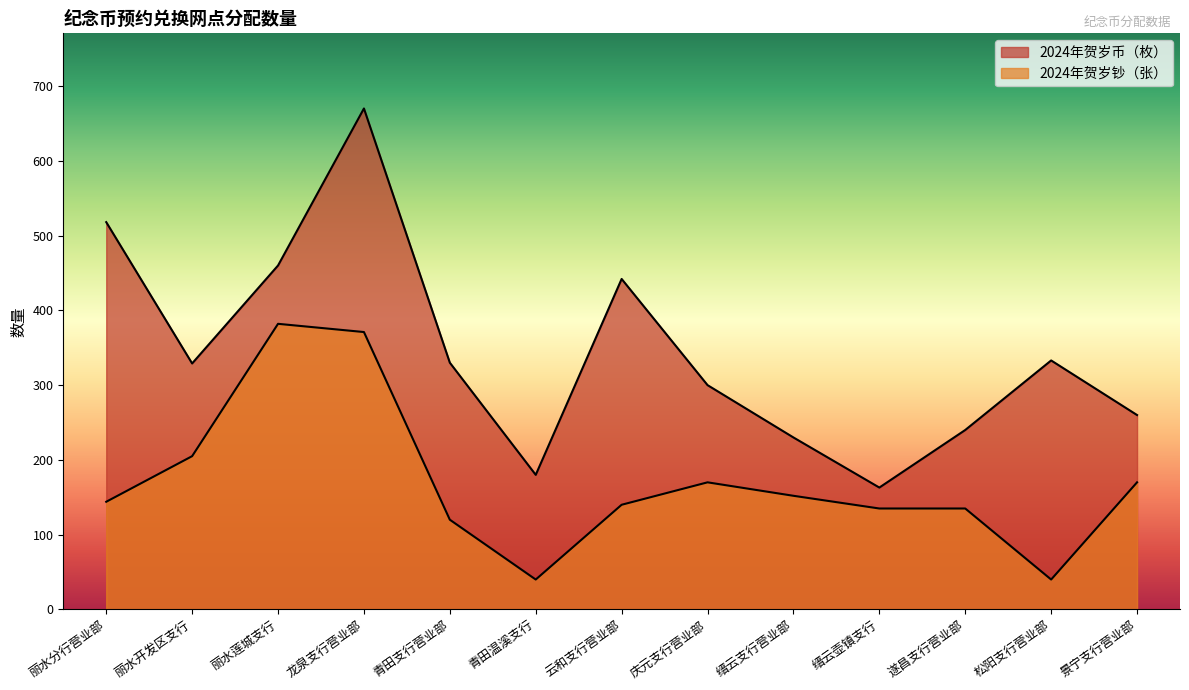

Reading left to right, what are all the values shown in this chart?

2024年贺岁币（枚）: 丽水分行营业部=518	丽水开发区支行=329	丽水莲城支行=460	龙泉支行营业部=670	青田支行营业部=330	青田温溪支行=180	云和支行营业部=442	庆元支行营业部=300	缙云支行营业部=230	缙云壶镇支行=163	遂昌支行营业部=240	松阳支行营业部=333	景宁支行营业部=260
2024年贺岁钞（张）: 丽水分行营业部=144	丽水开发区支行=205	丽水莲城支行=382	龙泉支行营业部=371	青田支行营业部=120	青田温溪支行=40	云和支行营业部=140	庆元支行营业部=170	缙云支行营业部=152	缙云壶镇支行=135	遂昌支行营业部=135	松阳支行营业部=40	景宁支行营业部=170